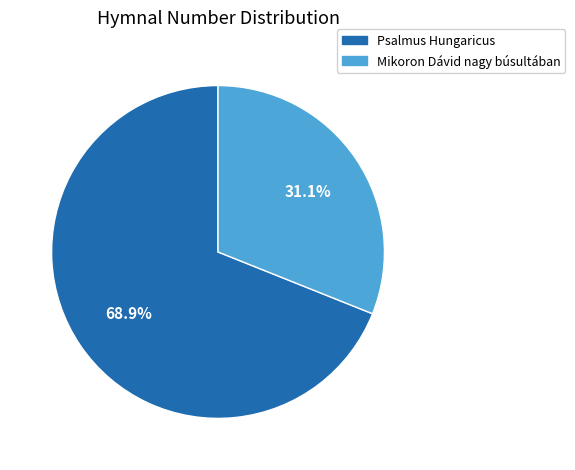

Does Psalmus Hungaricus account for over 50% of the chart?

Yes